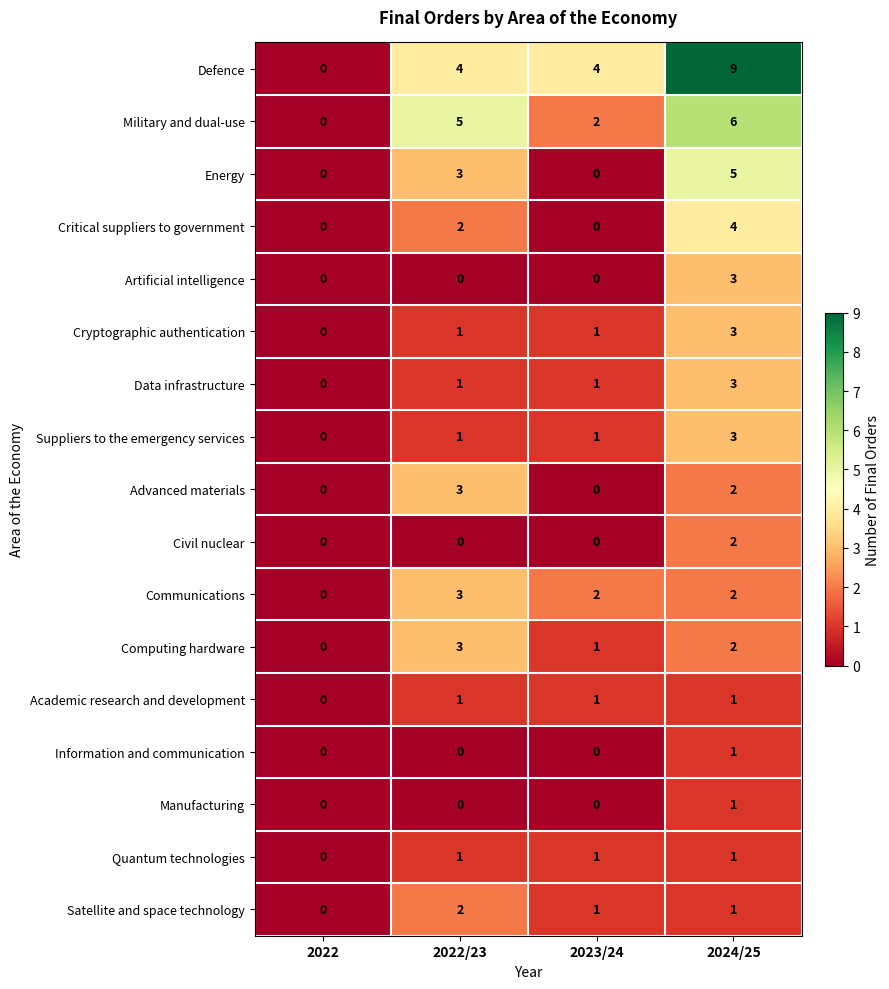

Which series has the largest total across all categories?

Defence